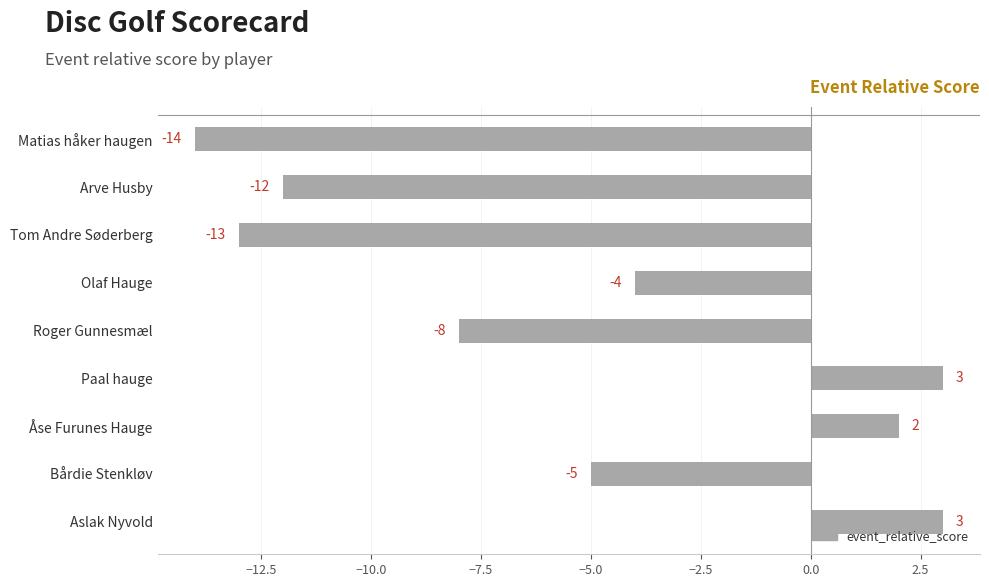

The chart shows a value of -2 at Bårdie Stenkløv. True or false?

False